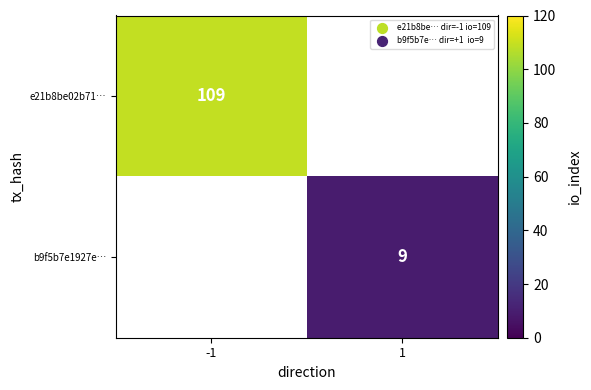

The value of e21b8be02b71… at -1 is 174. True or false?

False